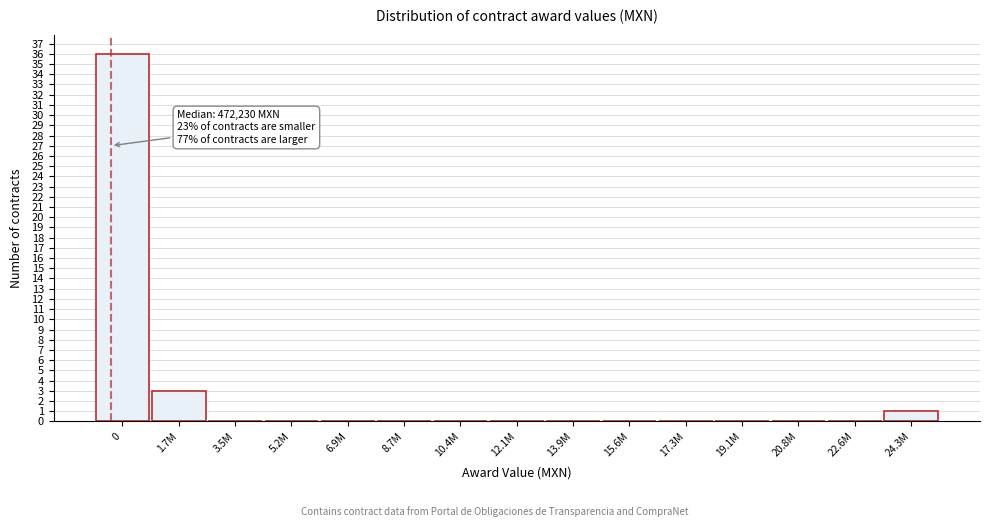

Reading left to right, what are all the values shown in this chart?

0=36	1.7M=3	3.5M=0	5.2M=0	6.9M=0	8.7M=0	10.4M=0	12.1M=0	13.9M=0	15.6M=0	17.3M=0	19.1M=0	20.8M=0	22.6M=0	24.3M=1